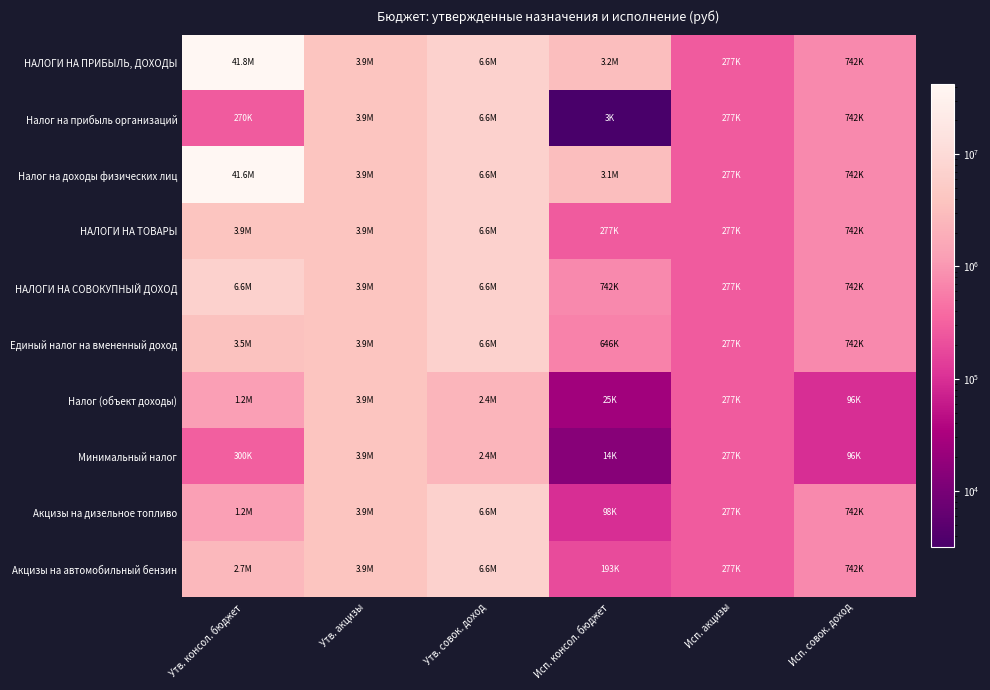

Which category has the highest value across all series?

Утв. консол. бюджет